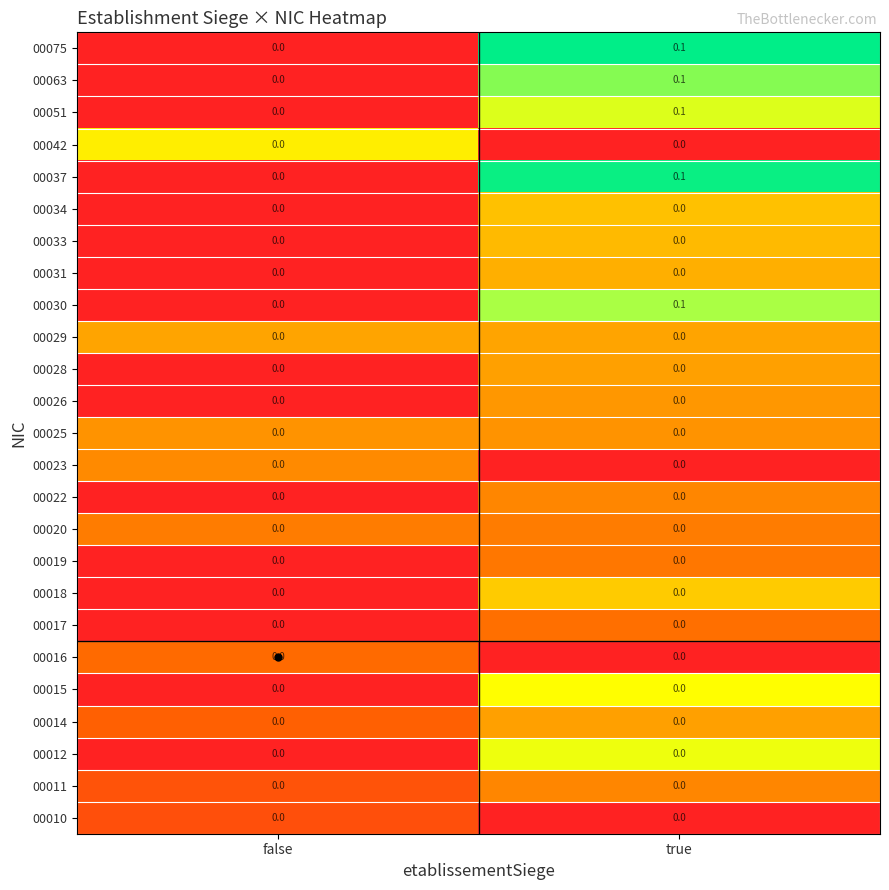

True or false: 00063 has a value of 0.1 at true.

True